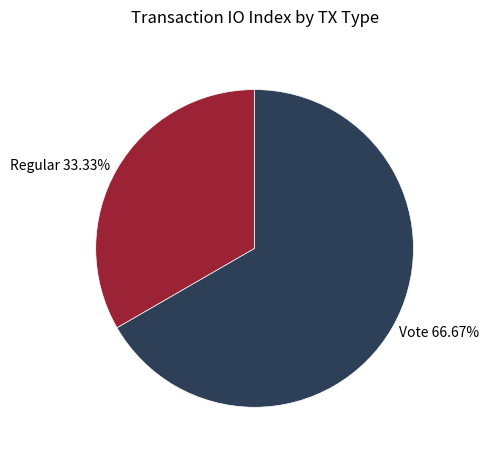

To the nearest percent, what is the average slice percentage?

50%